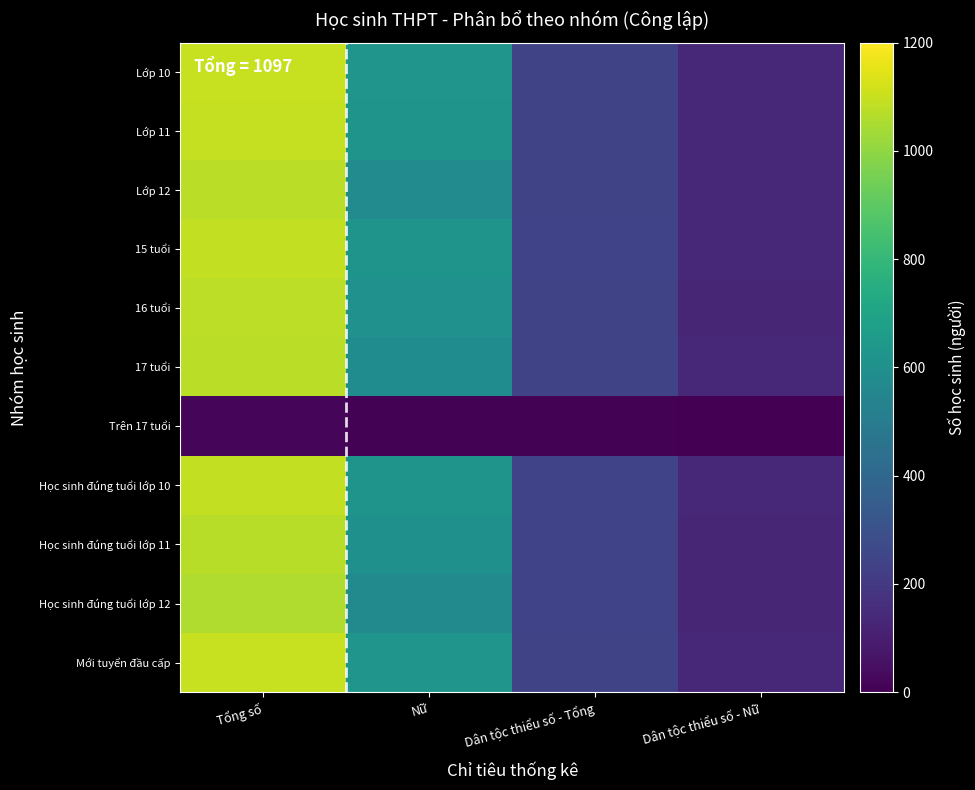

Count the number of data series in this chart.

11